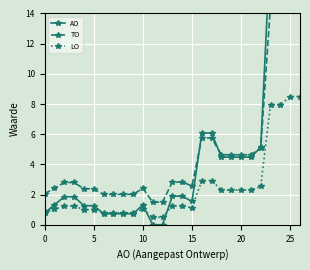

Does the chart display data point markers on the line(s)?

Yes